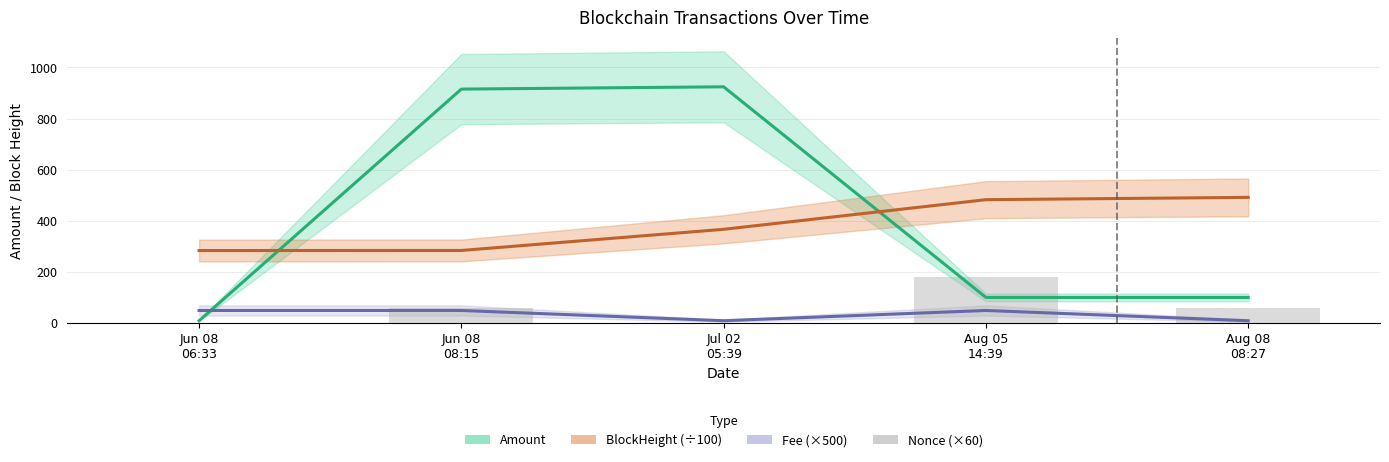

What is the label of the 4th bar from the left?

Aug 05
14:39